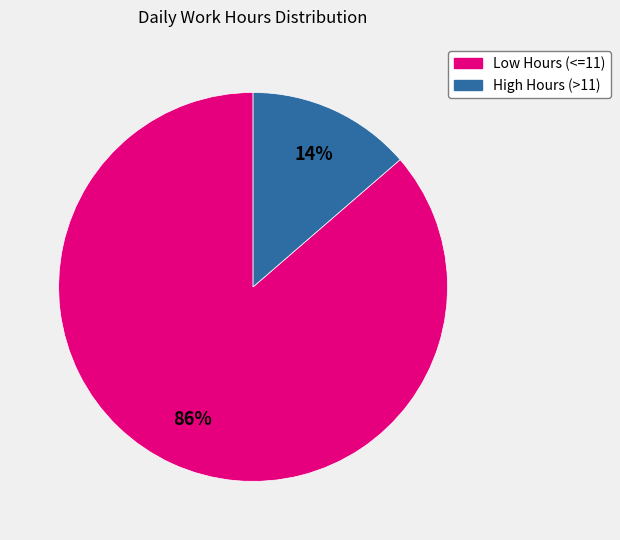

To the nearest percent, what is the average slice percentage?

50%